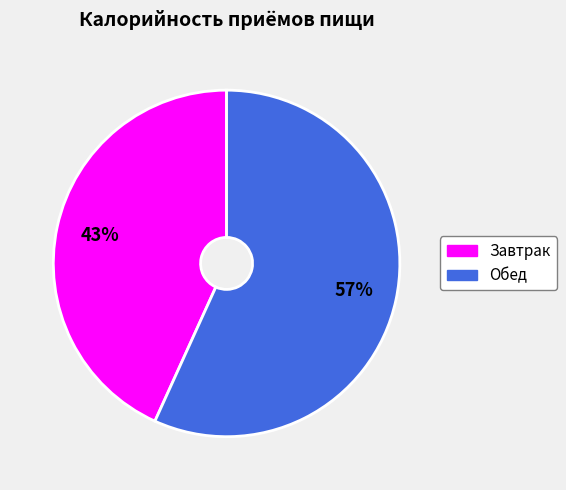

To the nearest percent, what is the difference between the largest and smallest slice percentages?

14%